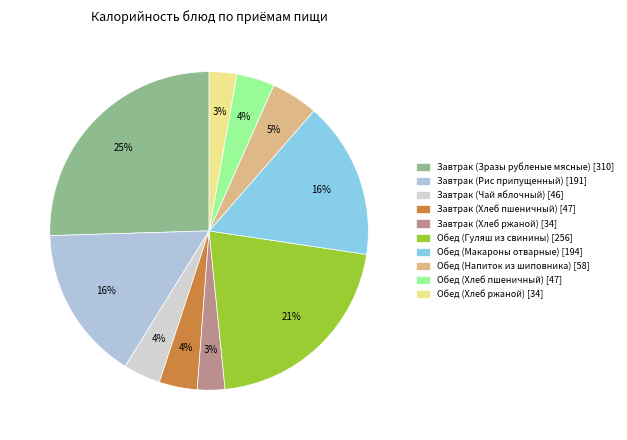

Combined, what portion of the pie is Обед (Хлеб ржаной) and Обед (Хлеб пшеничный)?

6.7%